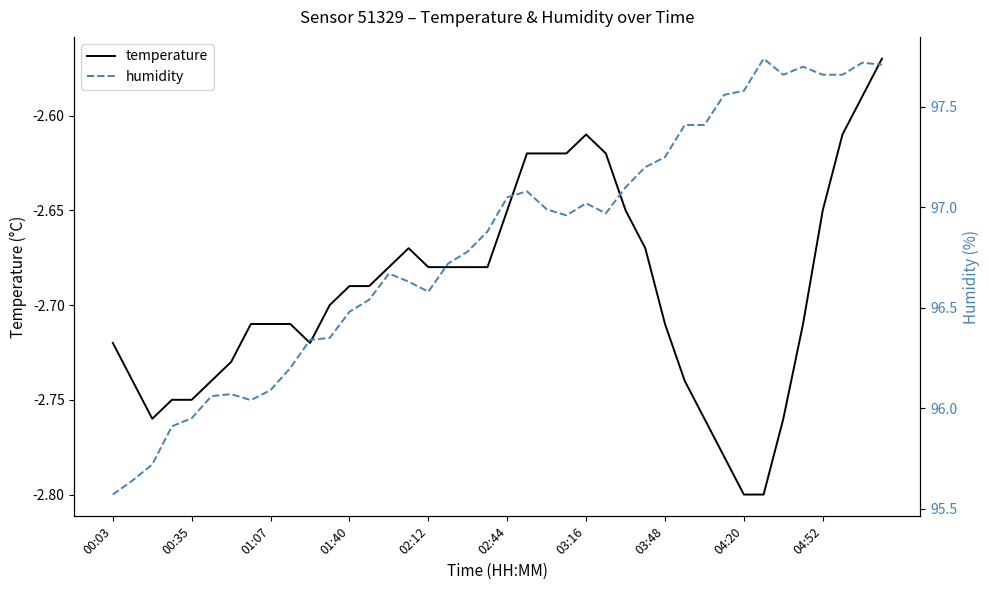

Which category has the lowest value in the humidity series?

00:03